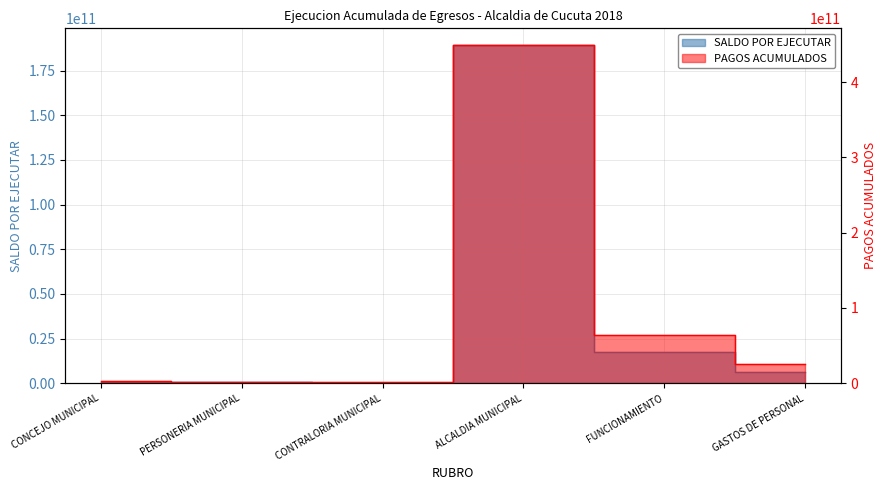

Does the chart have visible grid lines?

Yes